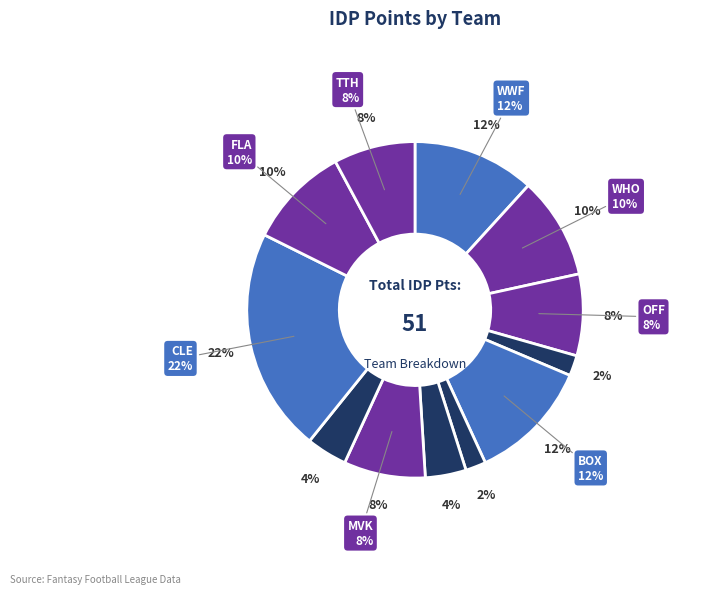

What is the change in value from OFF to SPN?

-3